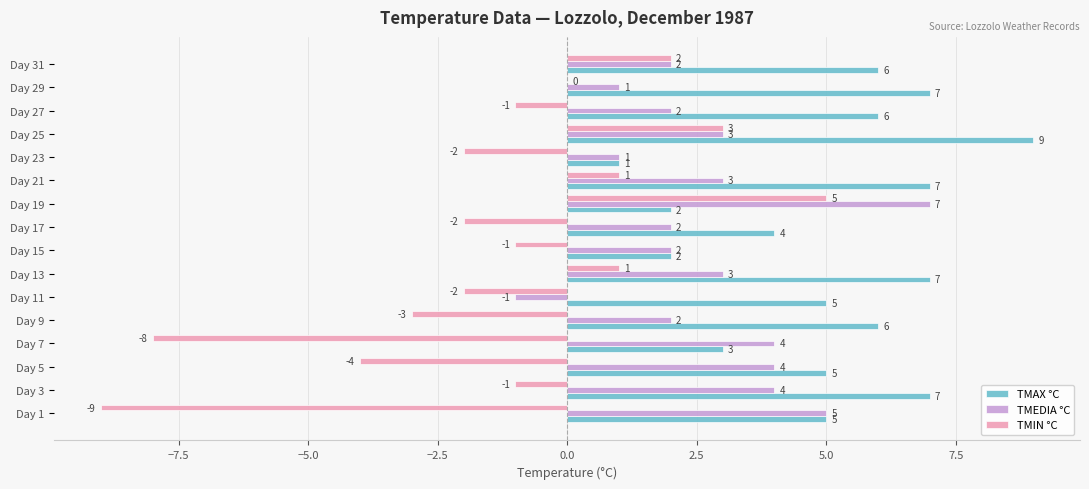

Which series has the largest total across all categories?

TMAX °C